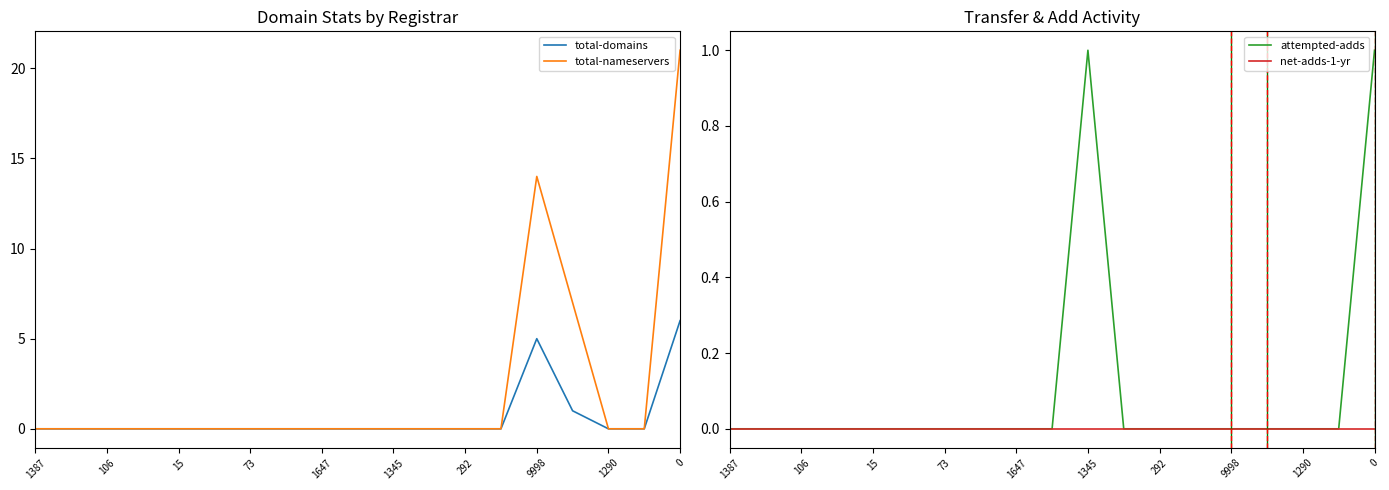

At how many categories does at least one series exceed 8?

2